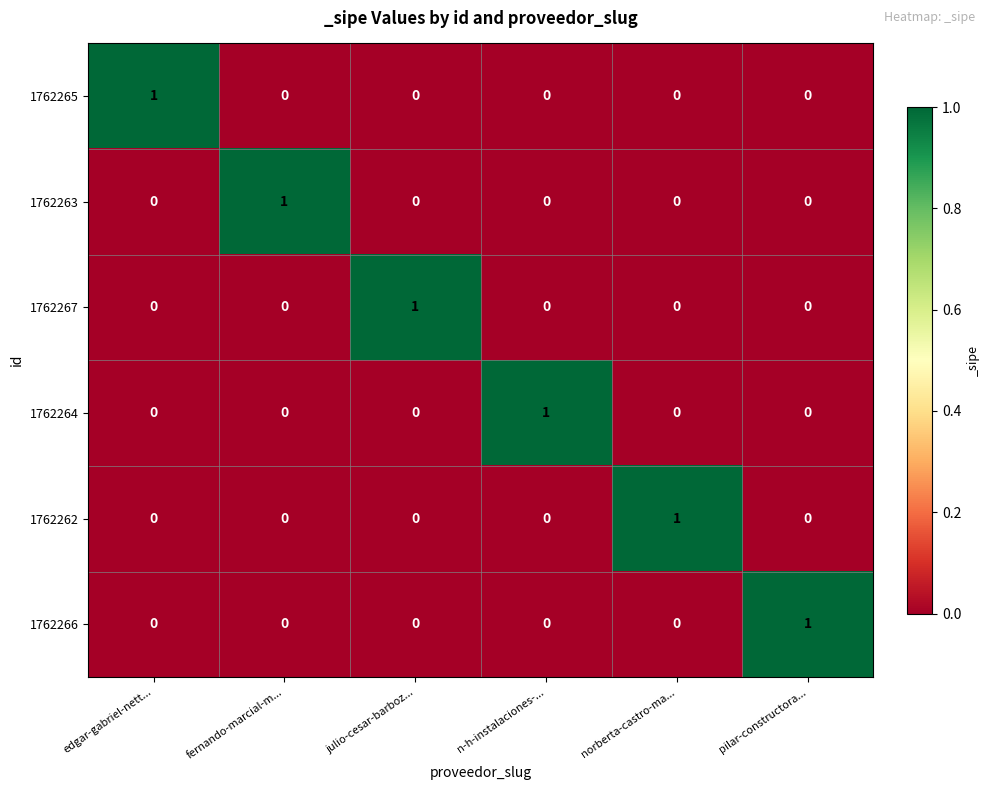

True or false: 1762266 has a value of 0 at n-h-instalaciones-....

True